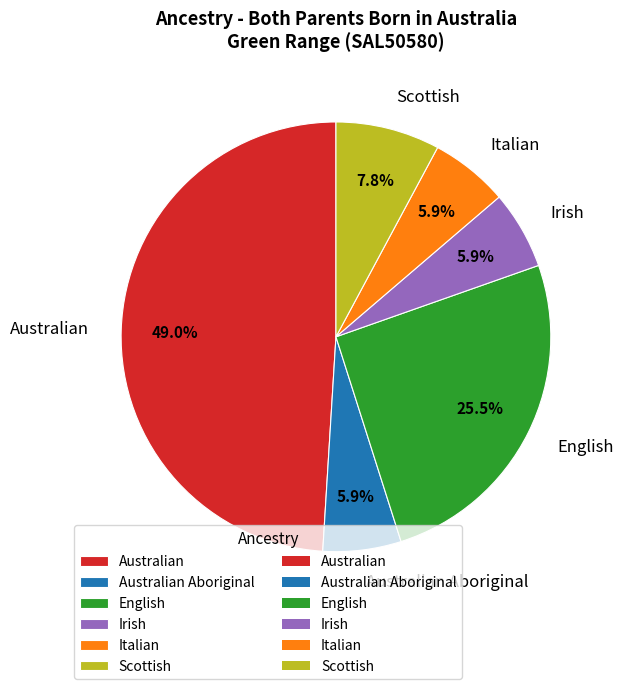

Is the sum of Irish and Australian Aboriginal greater than half?

No